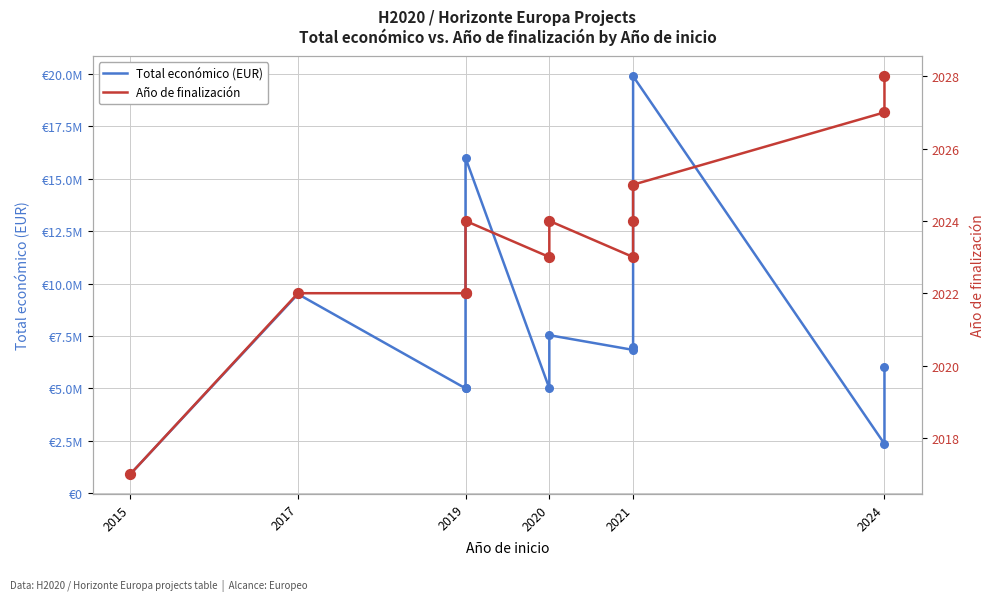

Which series has the largest Y range (max minus min)?

Total económico (EUR)